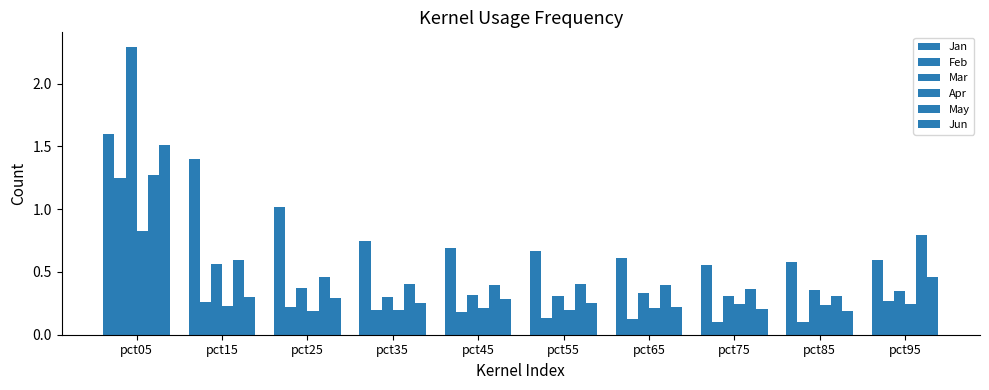

What is the difference between the highest and lowest values at pct95?

0.6